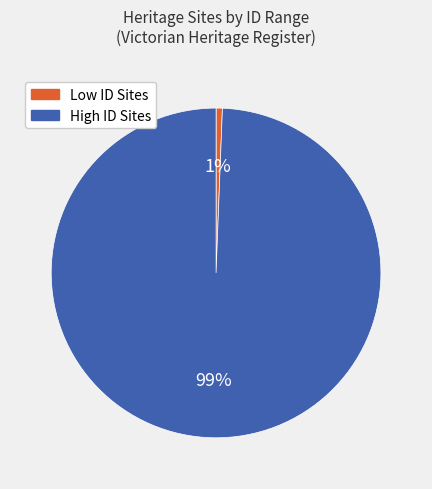

To the nearest percent, what is the average slice percentage?

50%